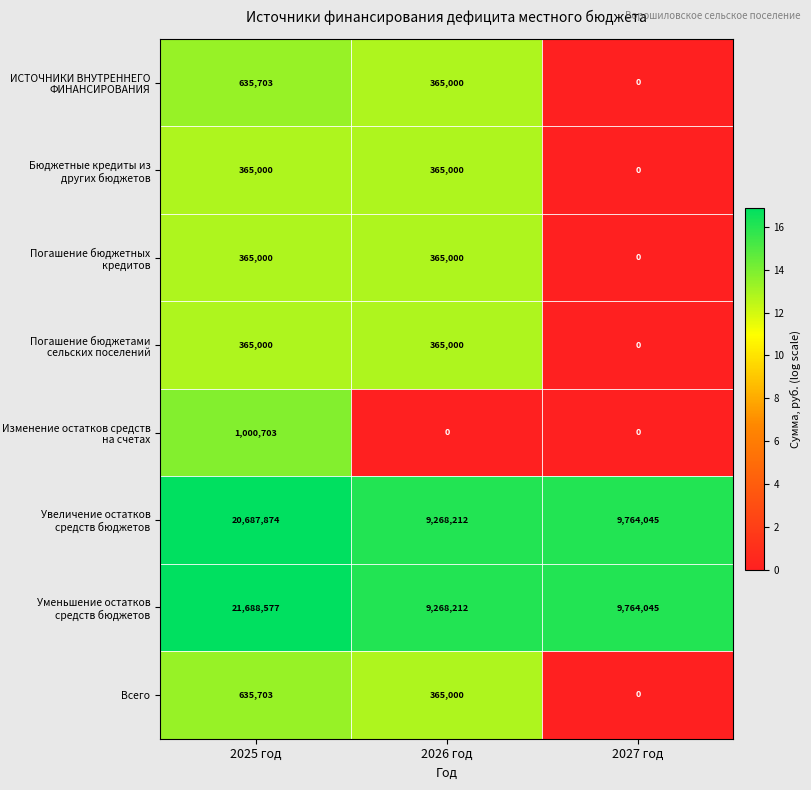

List the labels in order of ИСТОЧНИКИ ВНУТРЕННЕГО ФИНАНСИРОВАНИЯ value, largest first.

2025 год, 2026 год, 2027 год